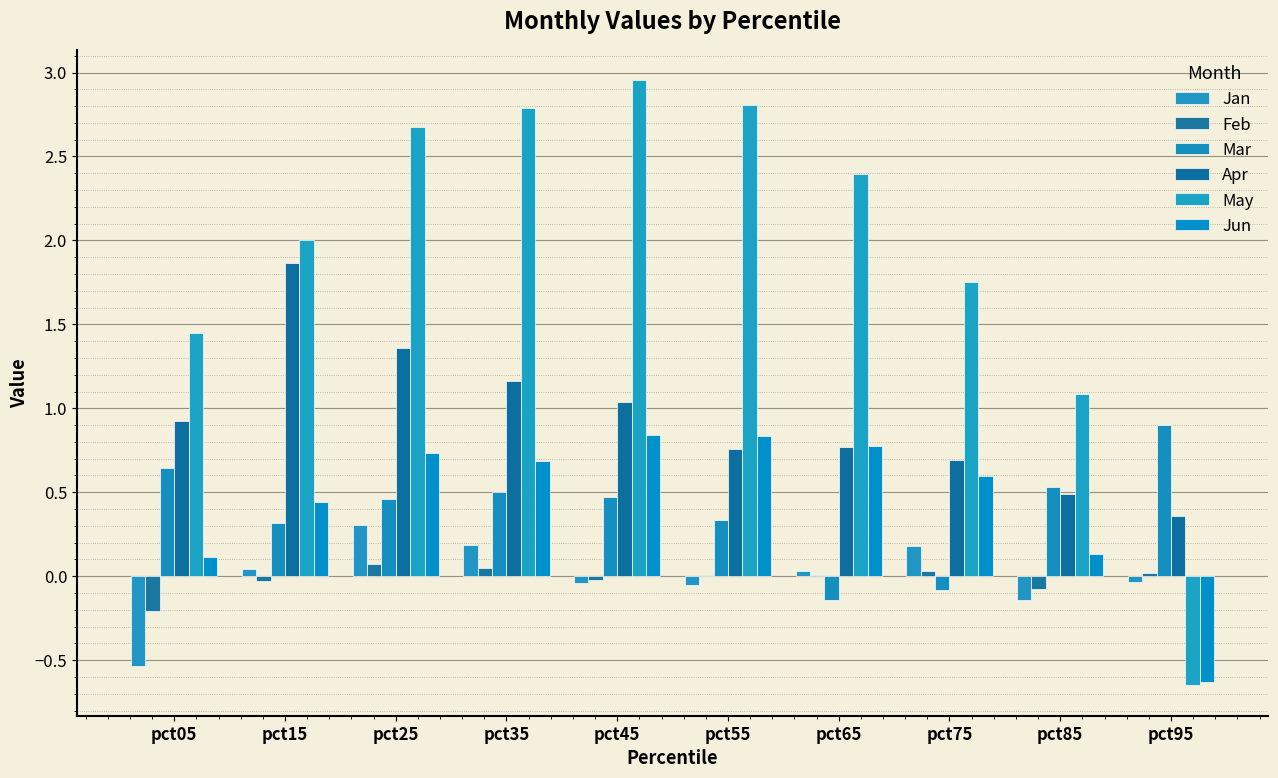

The May series shows 1.4 at pct45. True or false?

False